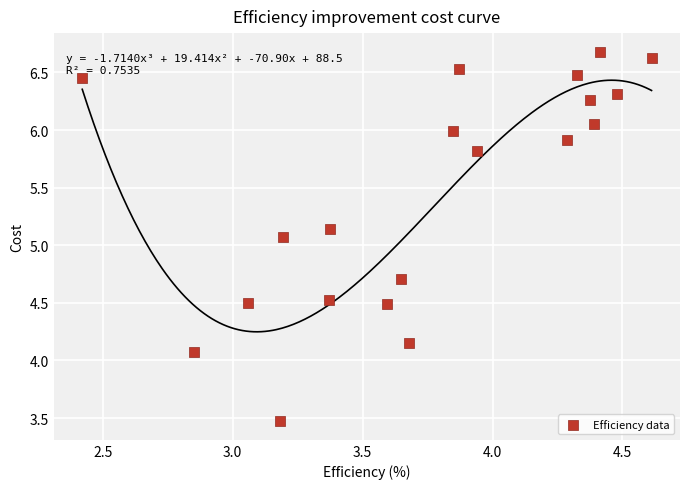

What is the range of Y values (max minus min)?

3.2